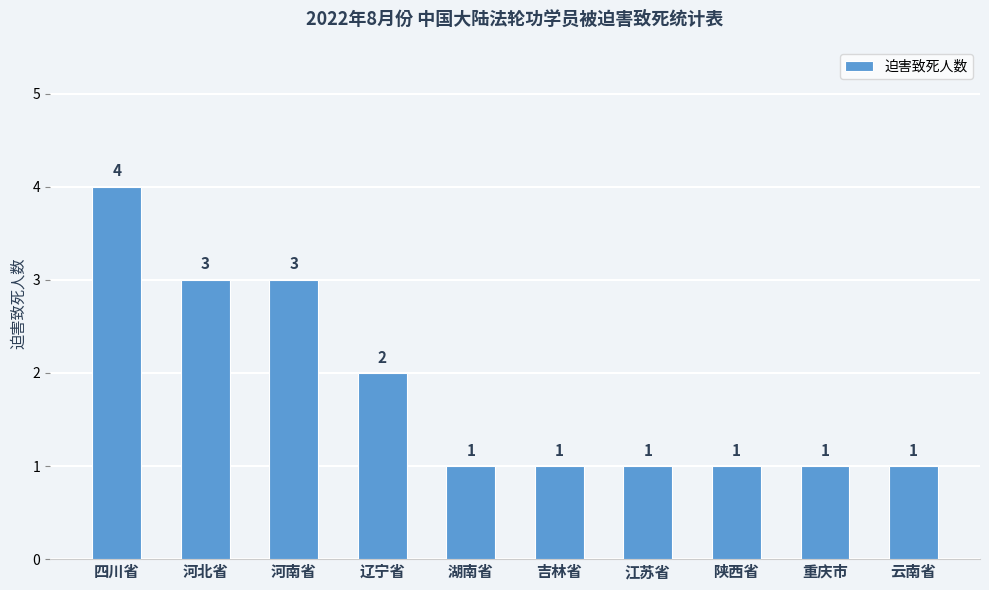

At which label is the value closest to 2?

辽宁省